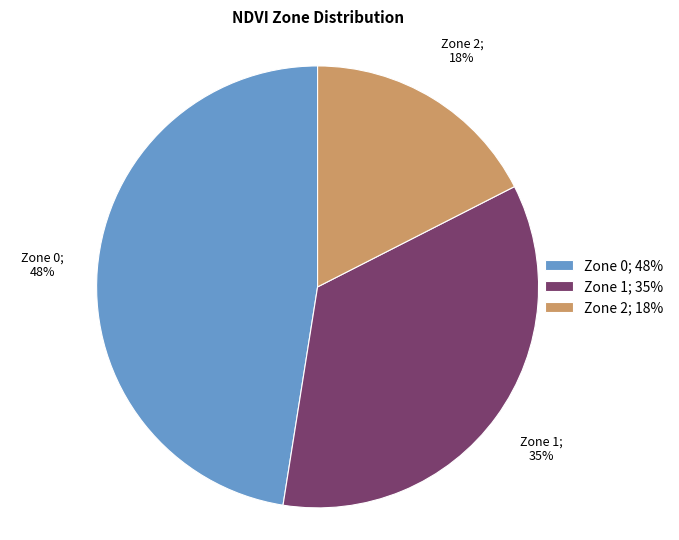

Between Zone 0; 48% and Zone 2; 18%, which is larger?

Zone 0; 48%